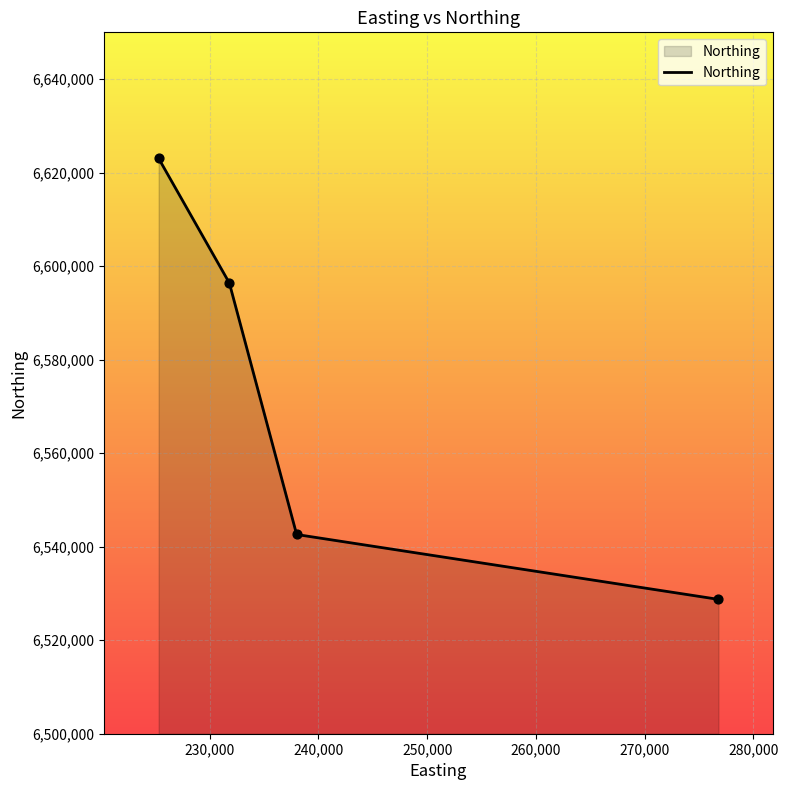

What is the sum of all values?

26290769